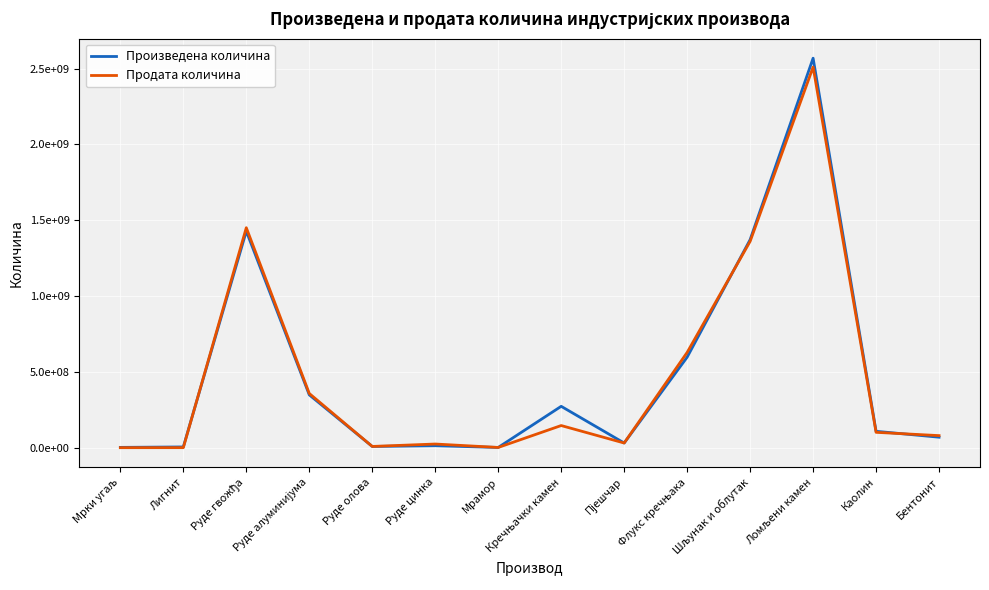

Does the chart display data point markers on the line(s)?

No